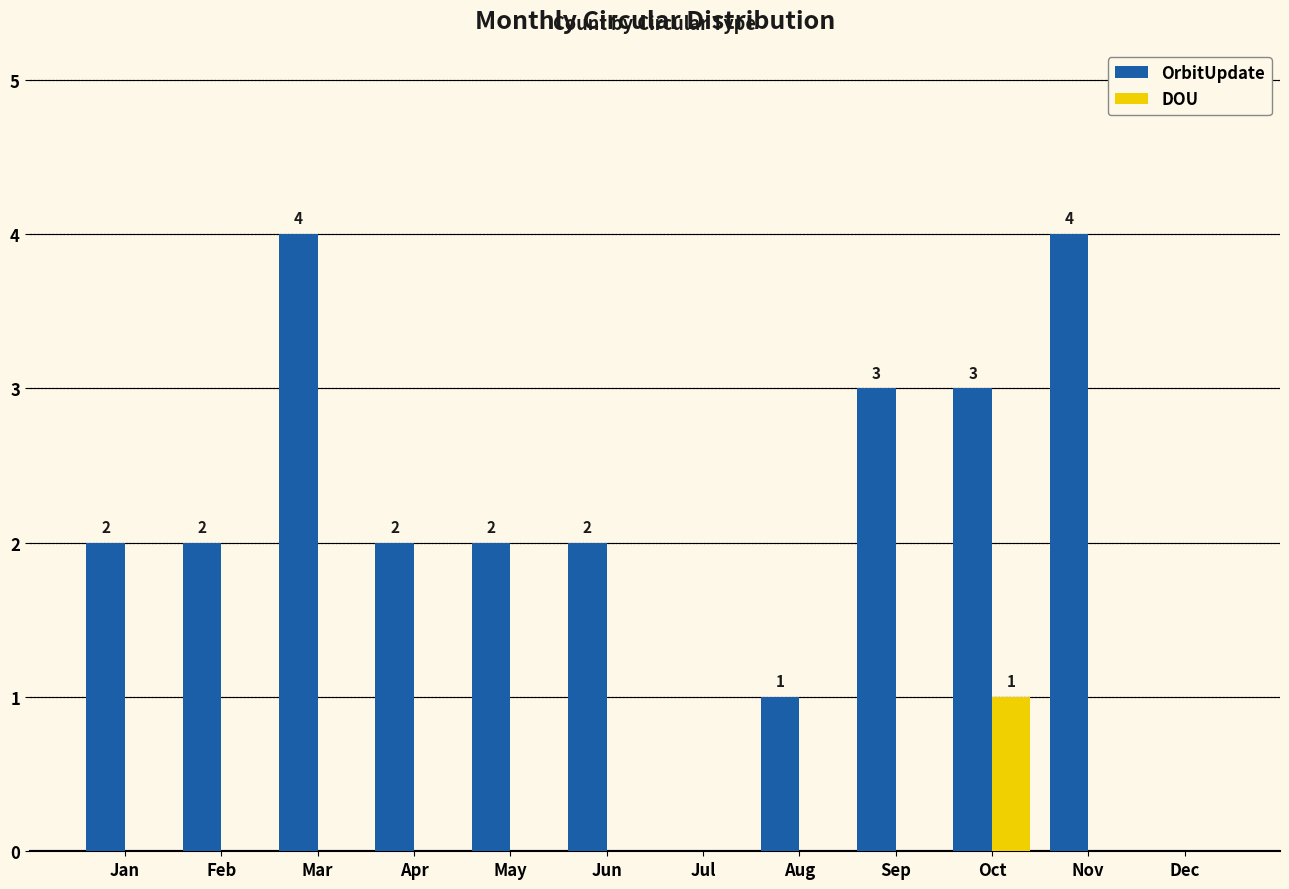

The OrbitUpdate series shows 4 at Nov. True or false?

True